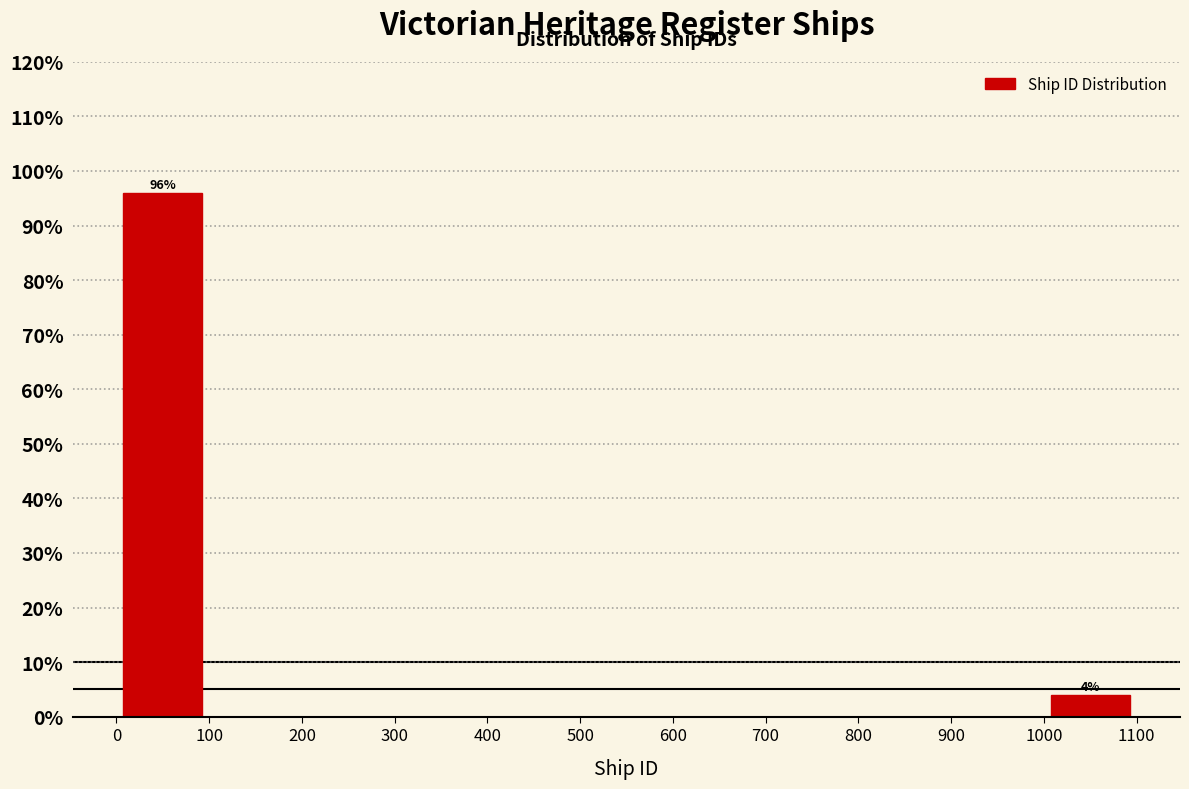

Over which range of the x-axis is the bar tallest?

0 to 100